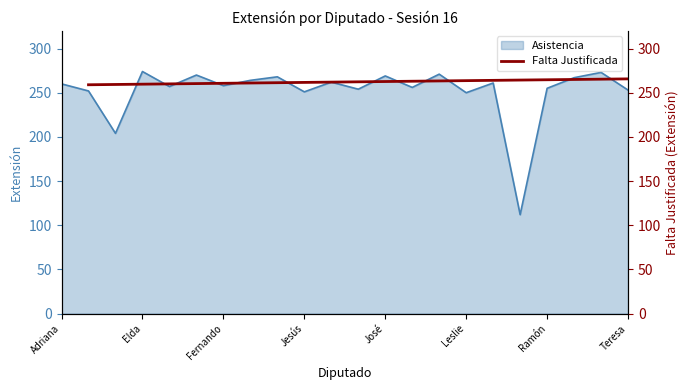

True or false: Asistencia has a value of 255 at Ramón.

True